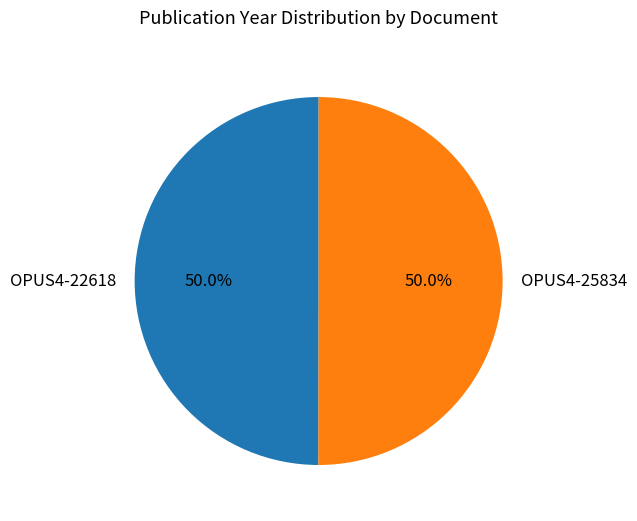

To the nearest percent, what is the average slice percentage?

50%